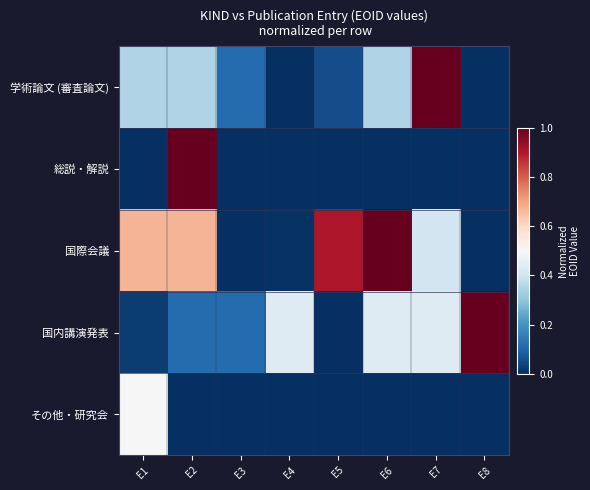

Count the number of data series in this chart.

5